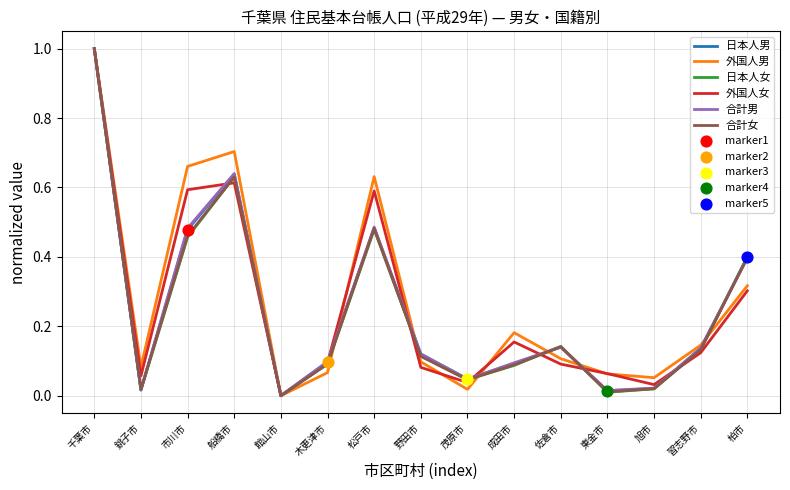

What is the total value across all series at 佐倉市?

0.8